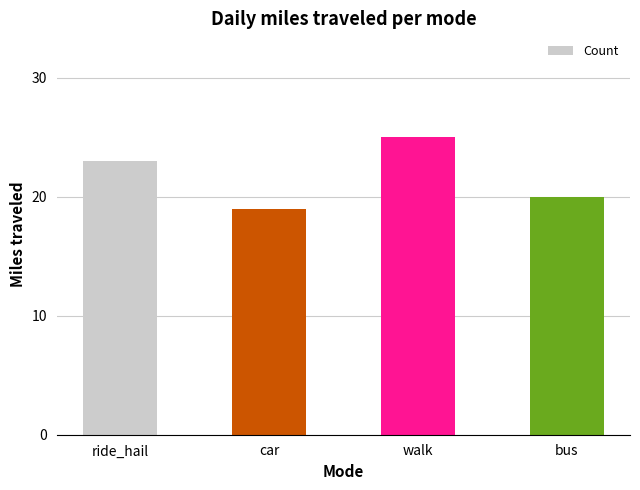

The chart shows a value of 25 at walk. True or false?

True